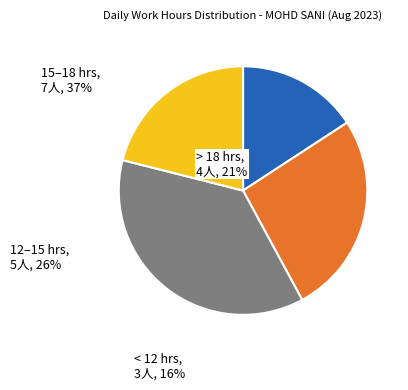

The > 18 hrs slice represents 21% of the pie. True or false?

True